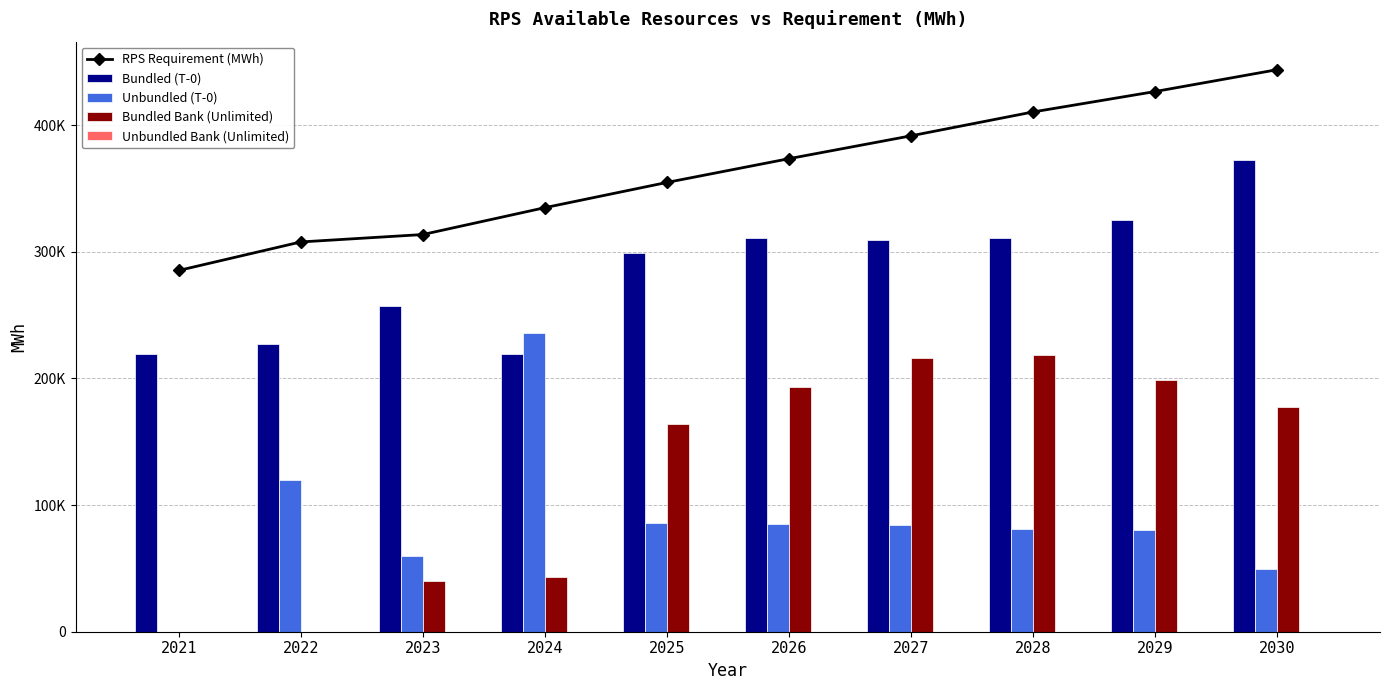

Between 2024 and 2029, which series saw the biggest shift?

Unbundled (T-0)